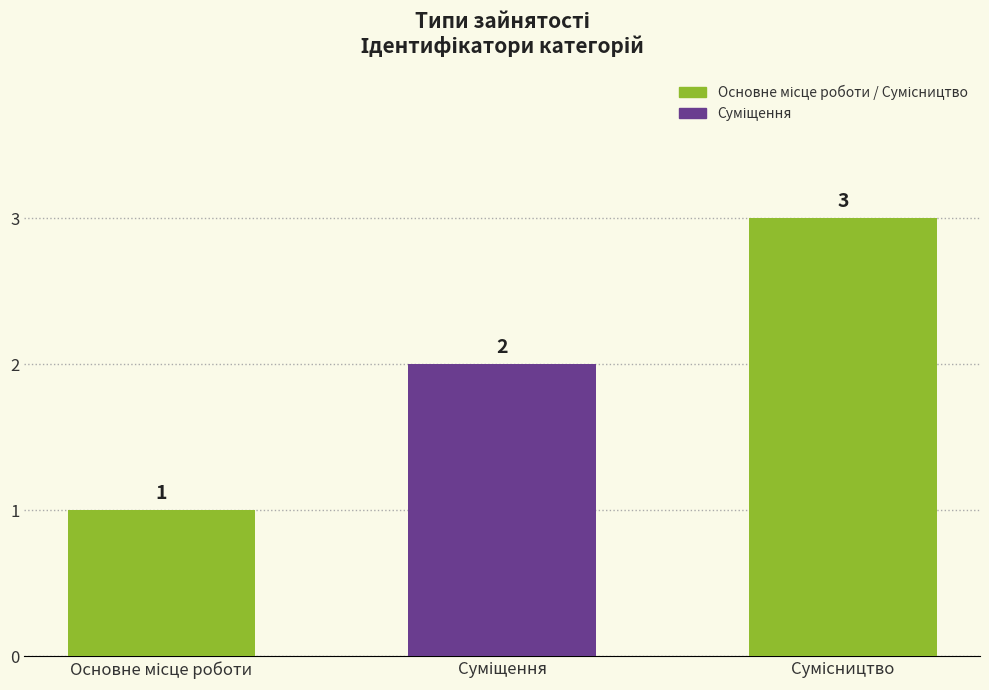

What is the value of the 3rd bar from the left?

3